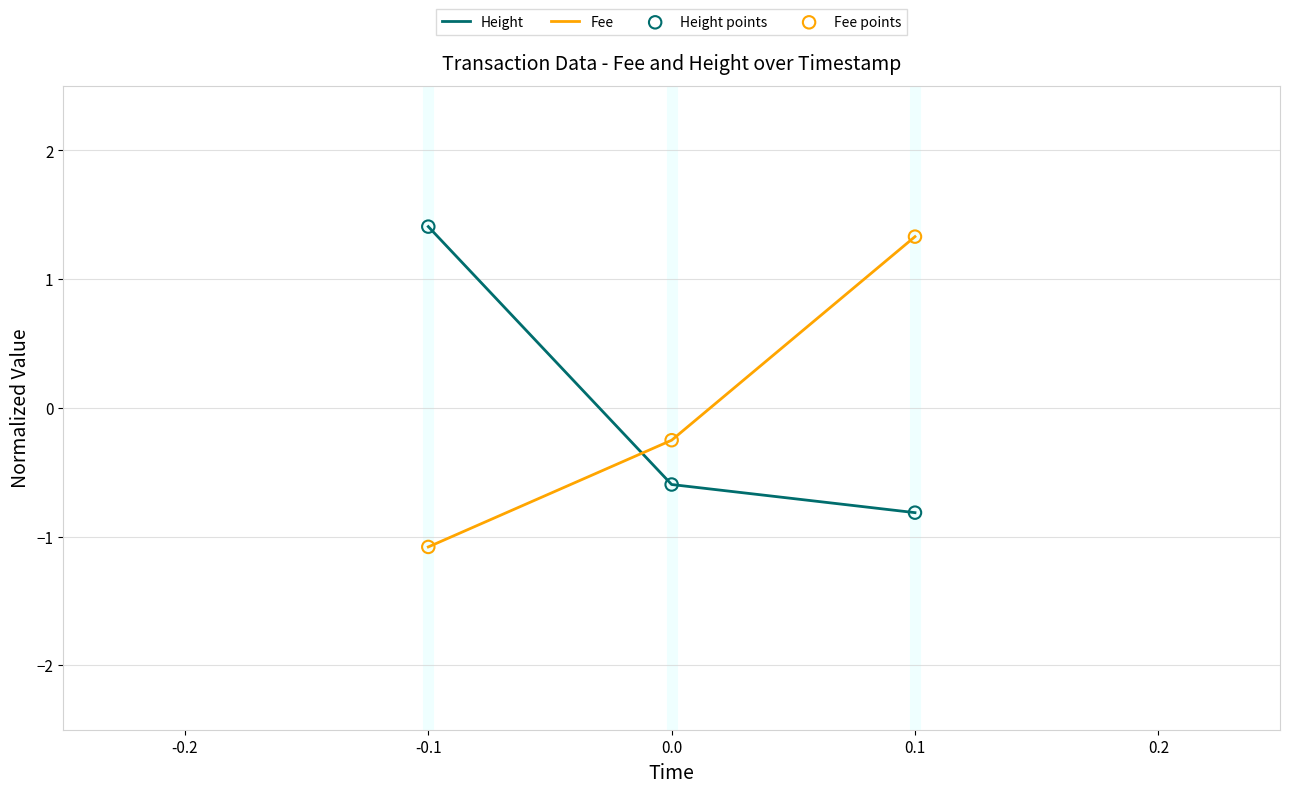

Which series changed the most between 0.0 and 0.1?

Fee